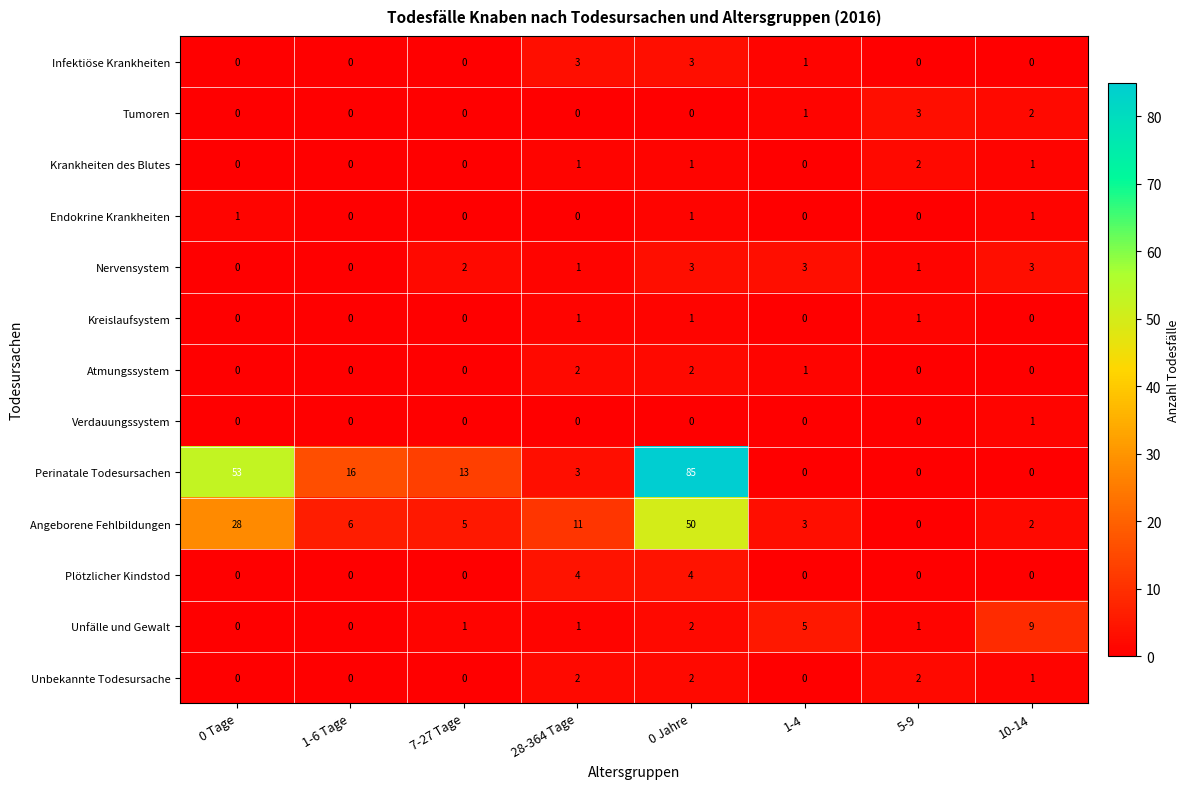

At how many categories does at least one series exceed 7?

6